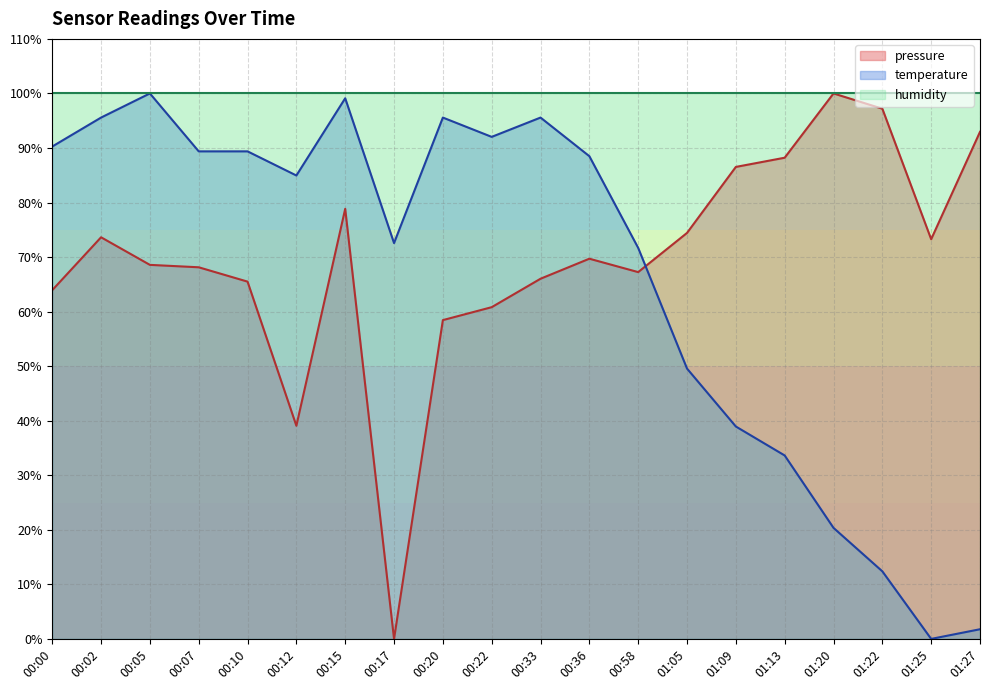

Where is temperature nearest to the value 50?

01:05